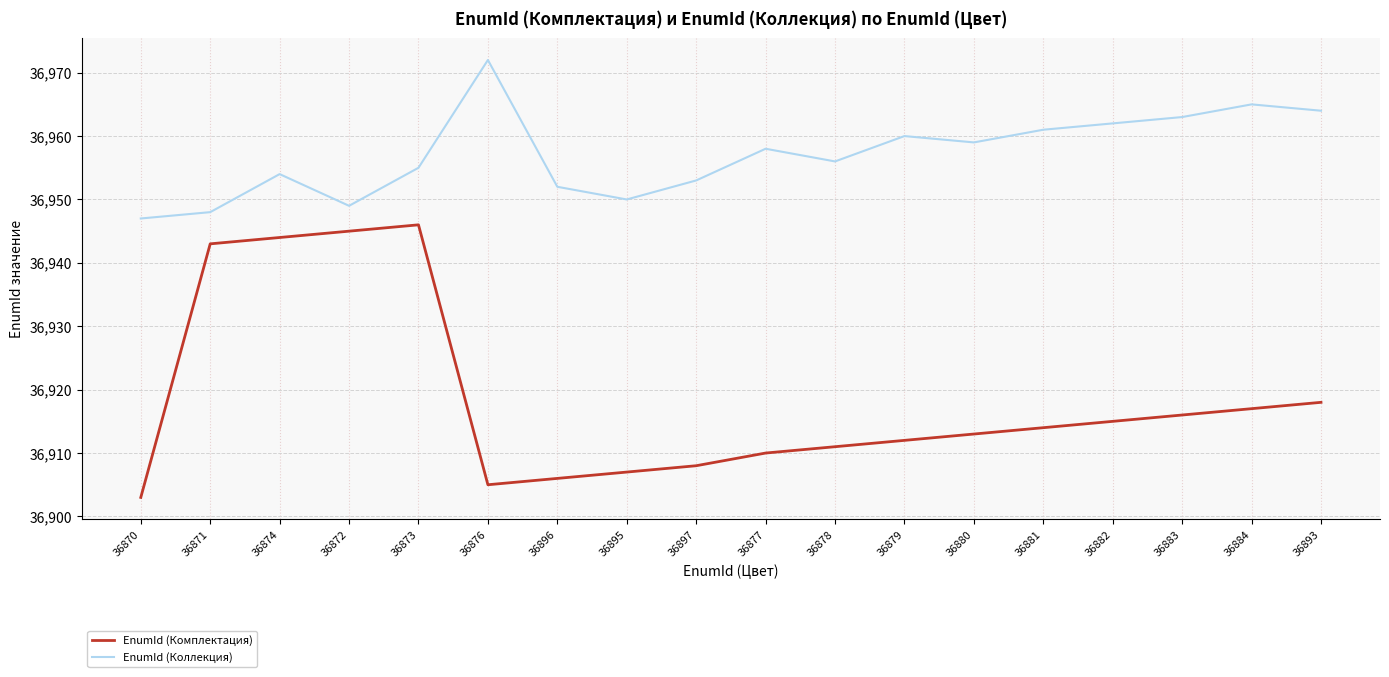

True or false: EnumId (Комплектация) and EnumId (Коллекция) cross at least once.

False